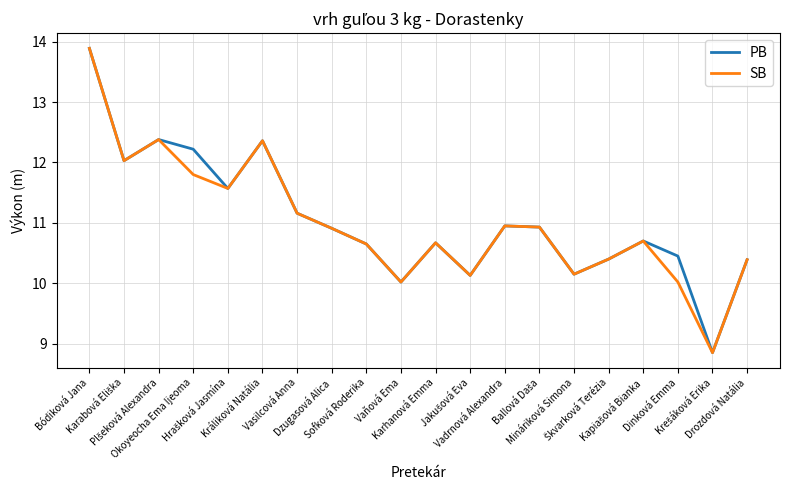

What are all the series names shown in the legend?

PB, SB